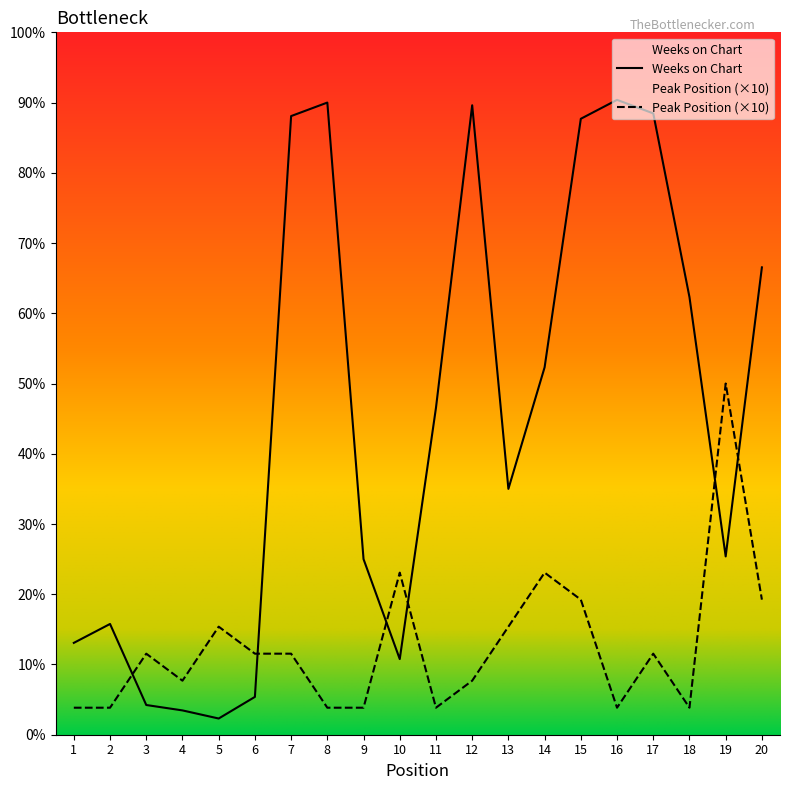

What is the value of the Peak Position point at the 6th from the left?

30